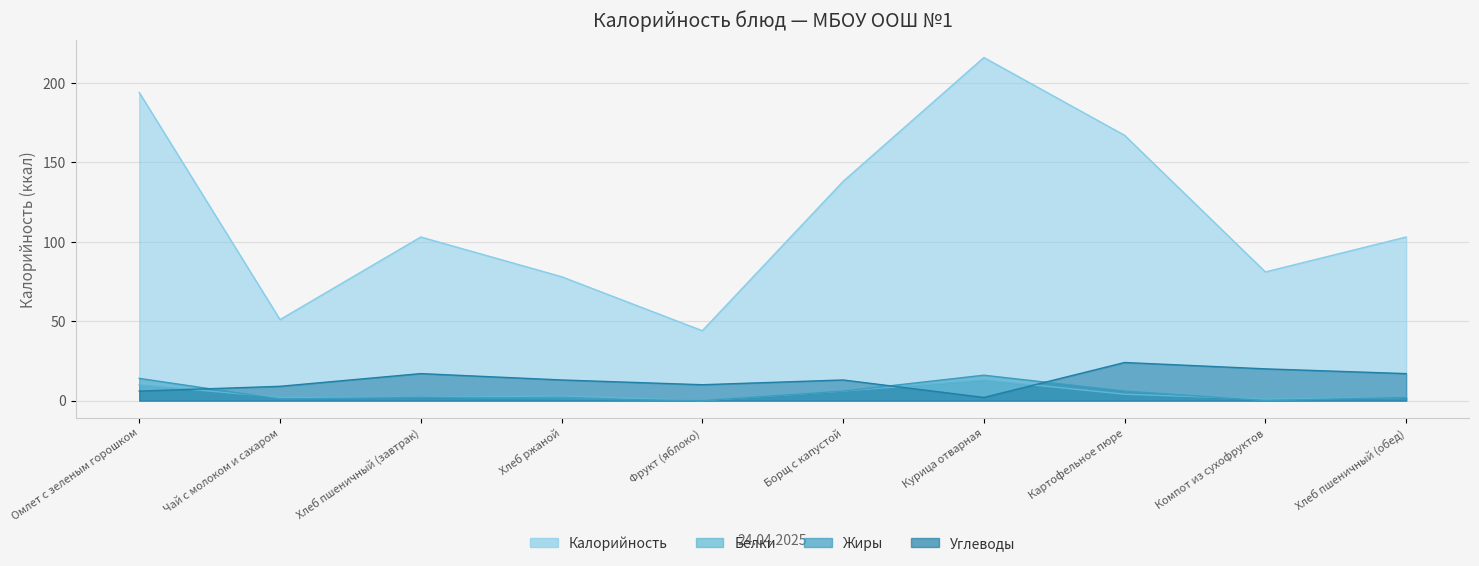

At which category does Углеводы reach its first local valley?

Фрукт (яблоко)